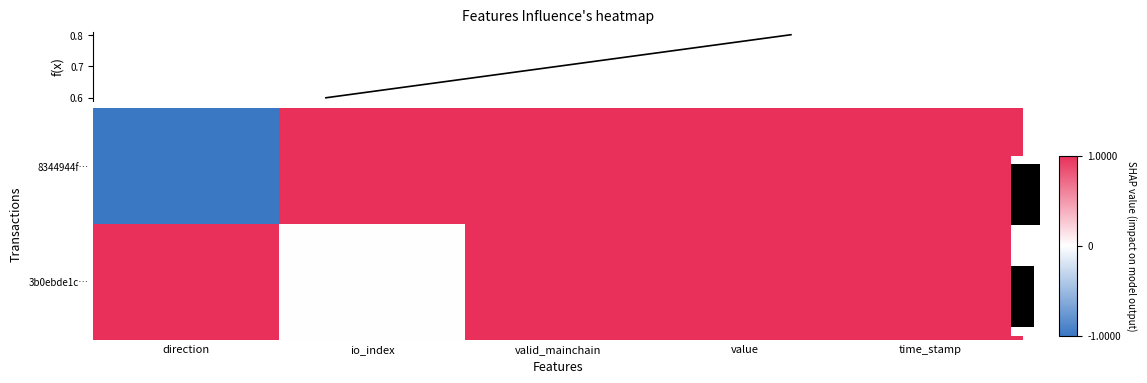

What is the sum of the 3b0ebde1c… values at valid_mainchain and value?

2.0